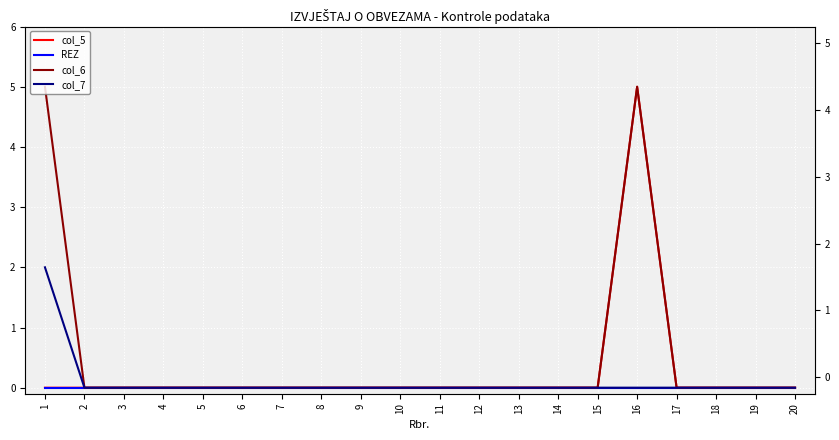

True or false: col_7 has more than 0 points higher than both neighbors.

False